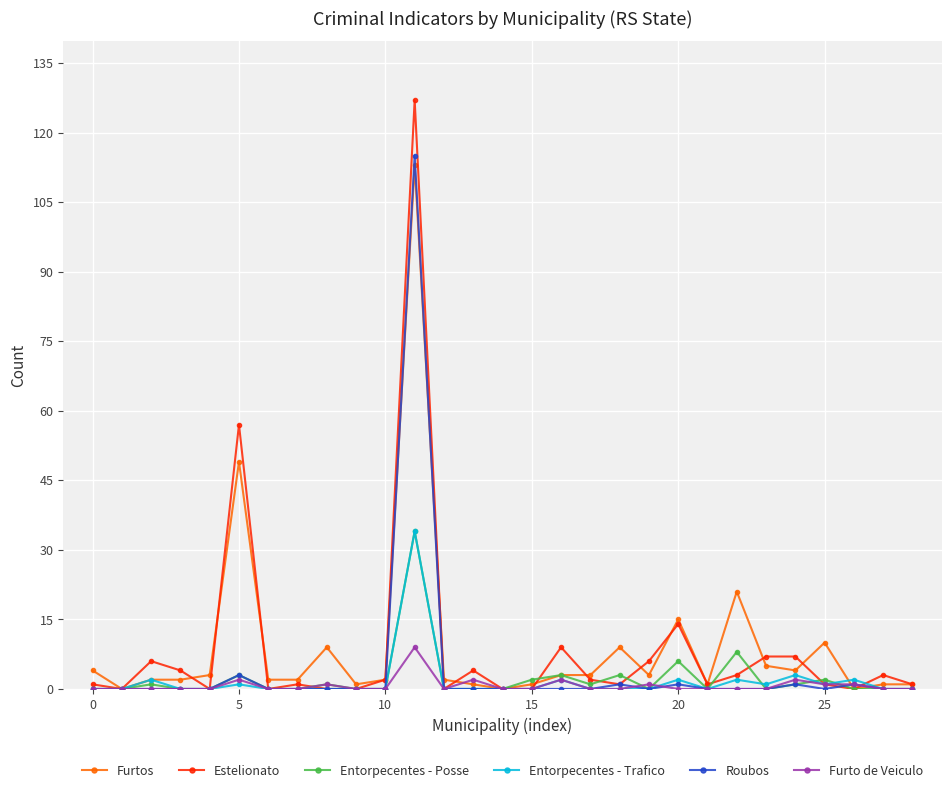

How many series are shown in this chart?

6